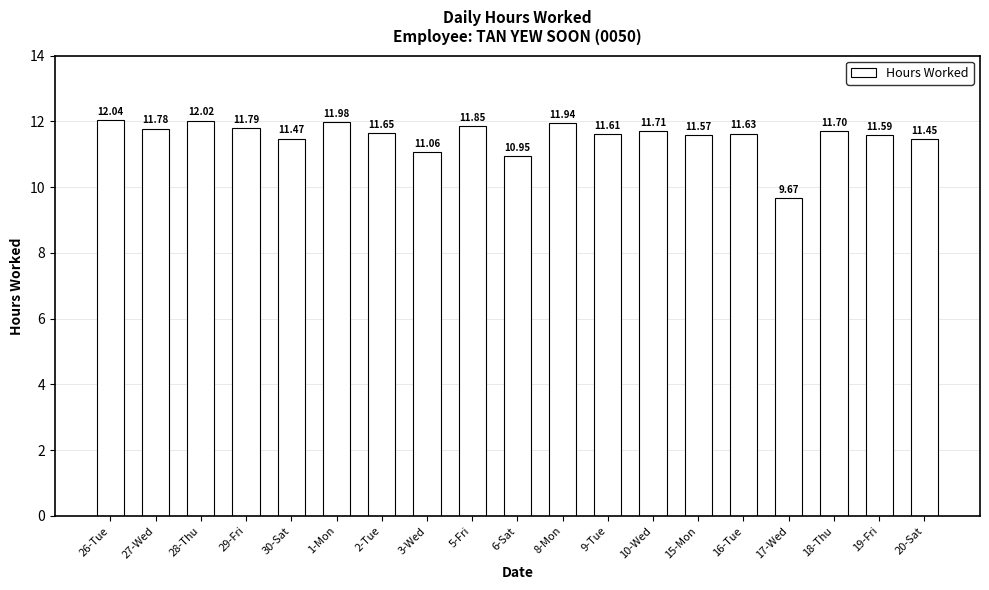

At which label is the value closest to 10?

17-Wed